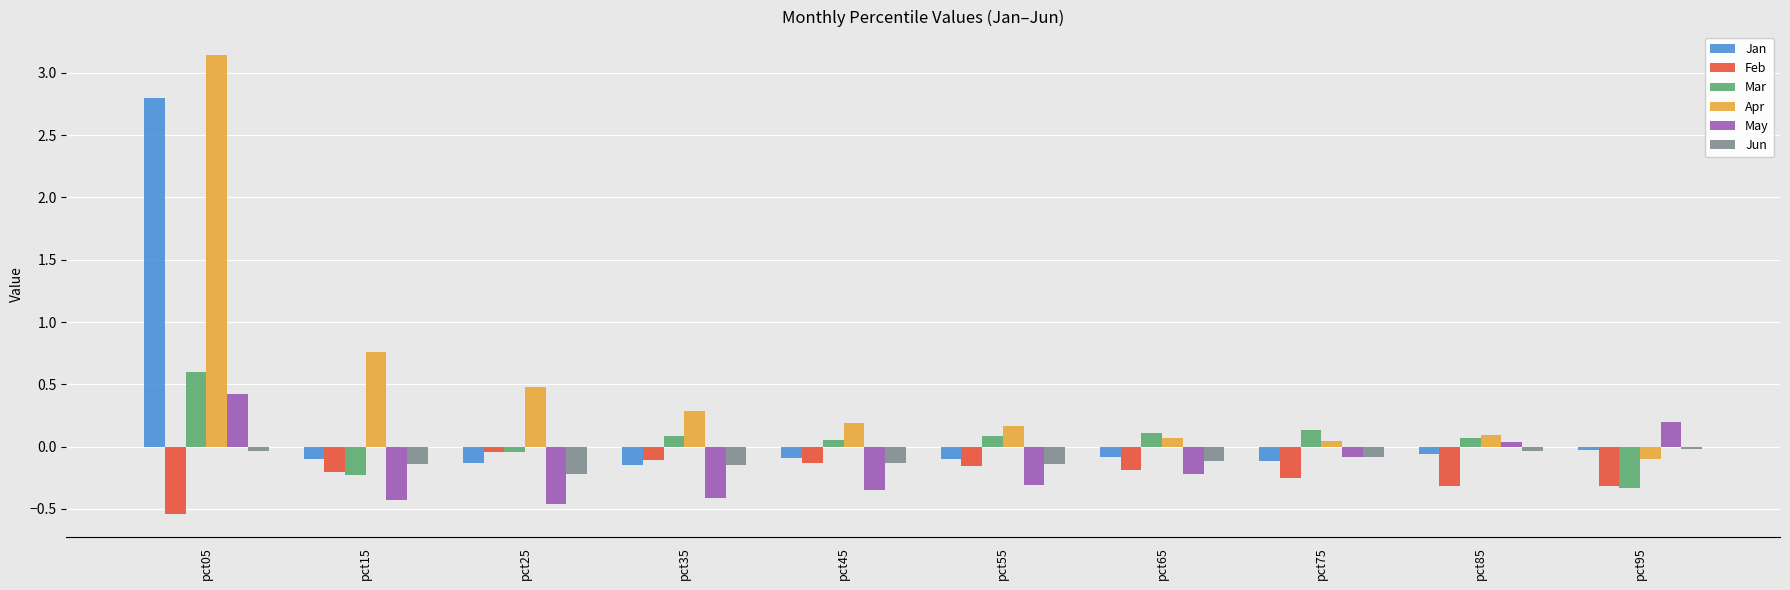

The May series shows -0.4 at pct15. True or false?

True